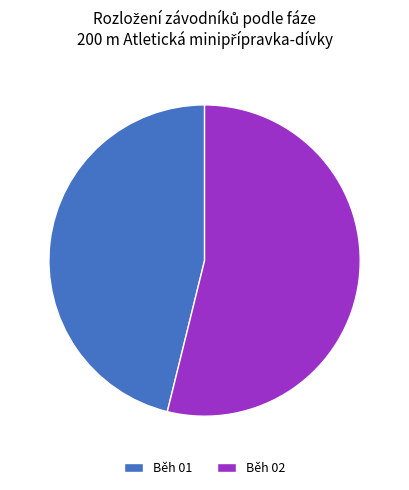

Rank the categories by value from lowest to highest.

Běh 01, Běh 02